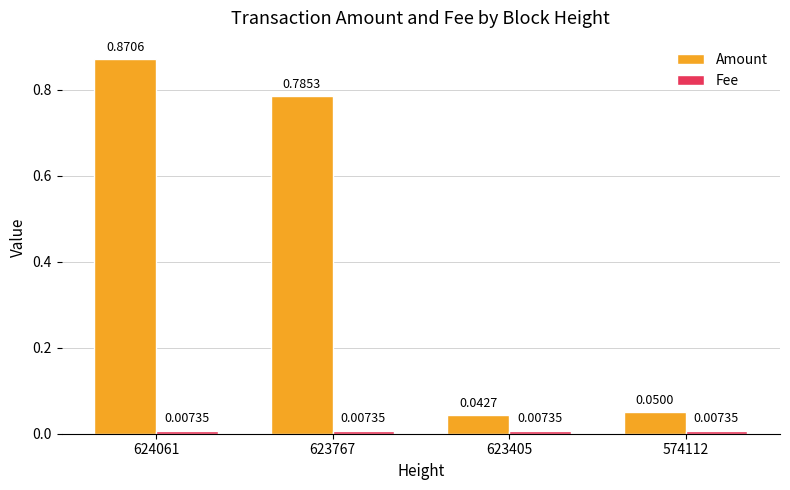

Rank the categories by Amount value from highest to lowest.

624061, 623767, 574112, 623405